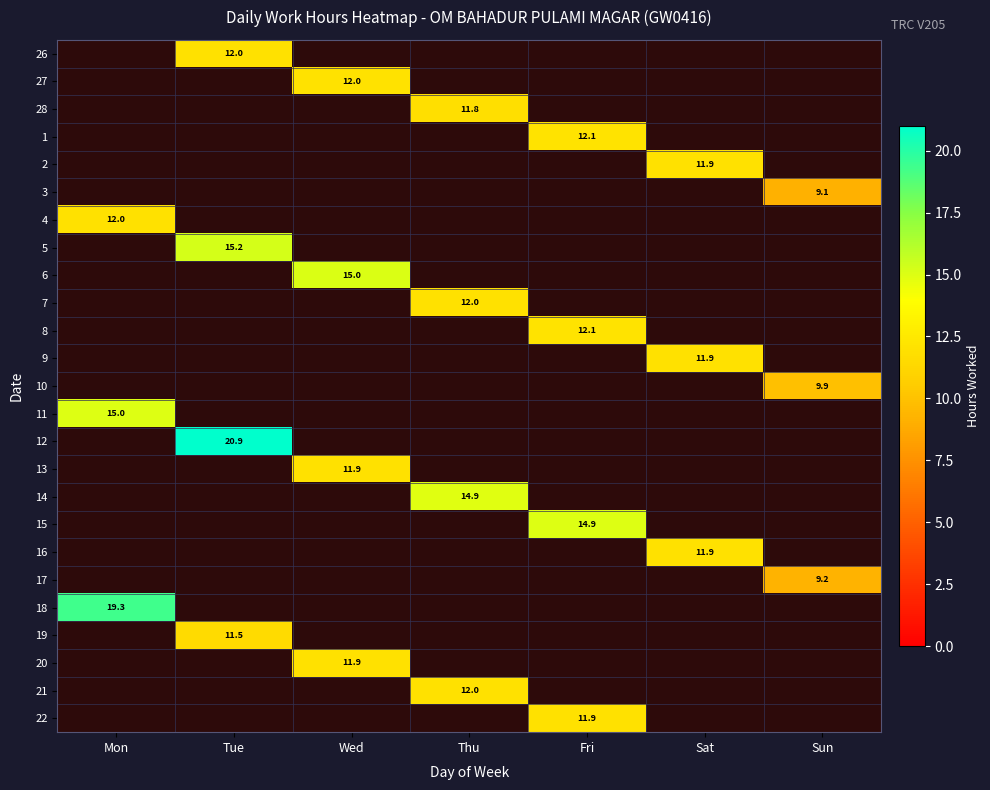

The value of 7 at Thu is 15.8. True or false?

False